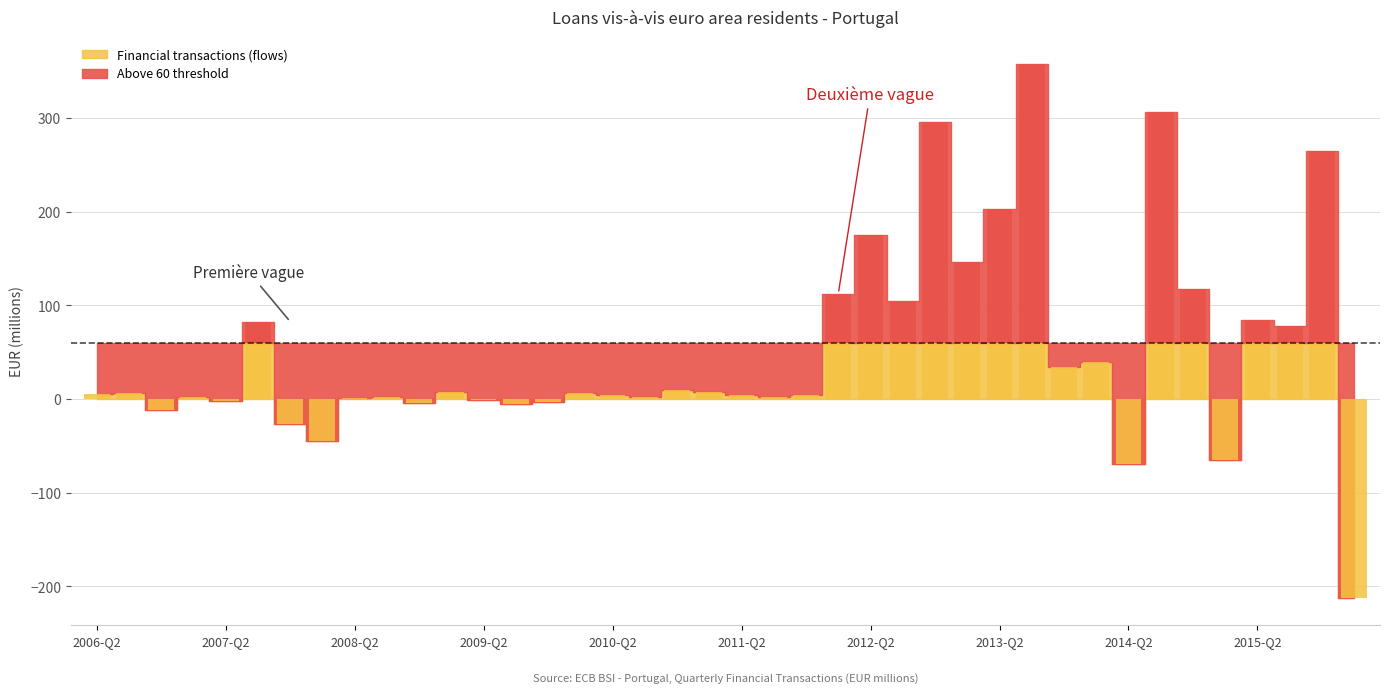

Rank the categories by value from lowest to highest.

2016-Q1, 2014-Q2, 2015-Q1, 2008-Q1, 2007-Q4, 2006-Q4, 2009-Q3, 2008-Q4, 2009-Q4, 2007-Q2, 2009-Q2, 2008-Q2, 2007-Q1, 2008-Q3, 2011-Q3, 2010-Q3, 2011-Q4, 2010-Q2, 2011-Q2, 2006-Q2, 2010-Q1, 2006-Q3, 2009-Q1, 2011-Q1, 2010-Q4, 2013-Q4, 2014-Q1, 2015-Q3, 2007-Q3, 2015-Q2, 2012-Q3, 2012-Q1, 2014-Q4, 2013-Q1, 2012-Q2, 2013-Q2, 2015-Q4, 2012-Q4, 2014-Q3, 2013-Q3